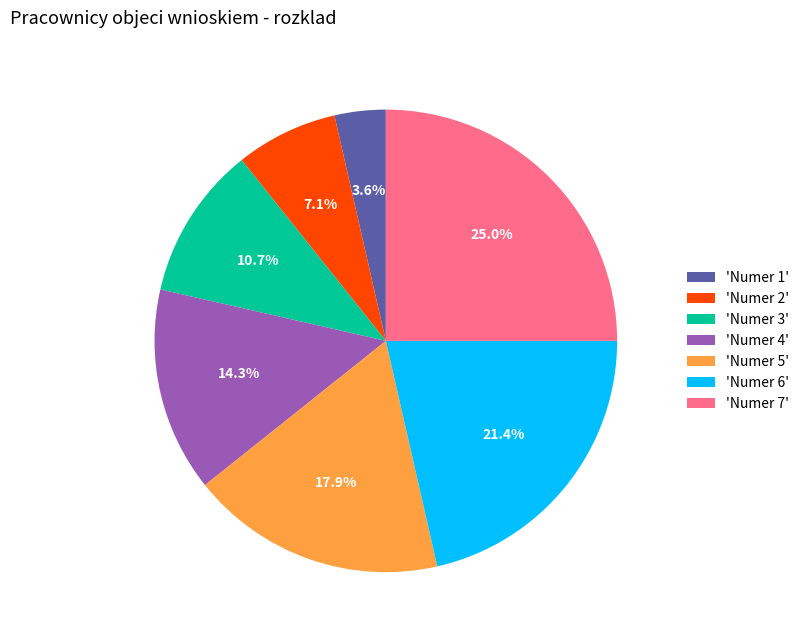

Which has a higher value, 'Numer 2' or 'Numer 6'?

'Numer 6'